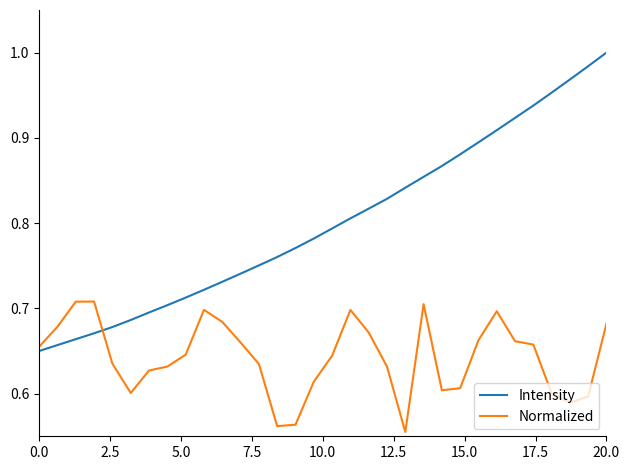

What is the difference between the maximum and second lowest values in the Intensity series?

0.3